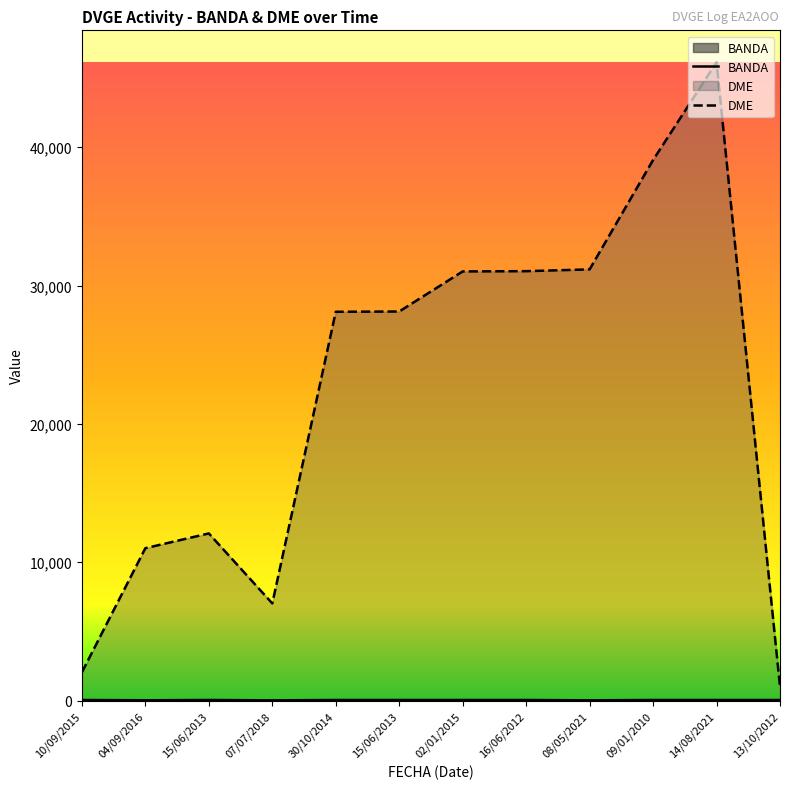

True or false: BANDA has more than 0 interior local peaks.

True